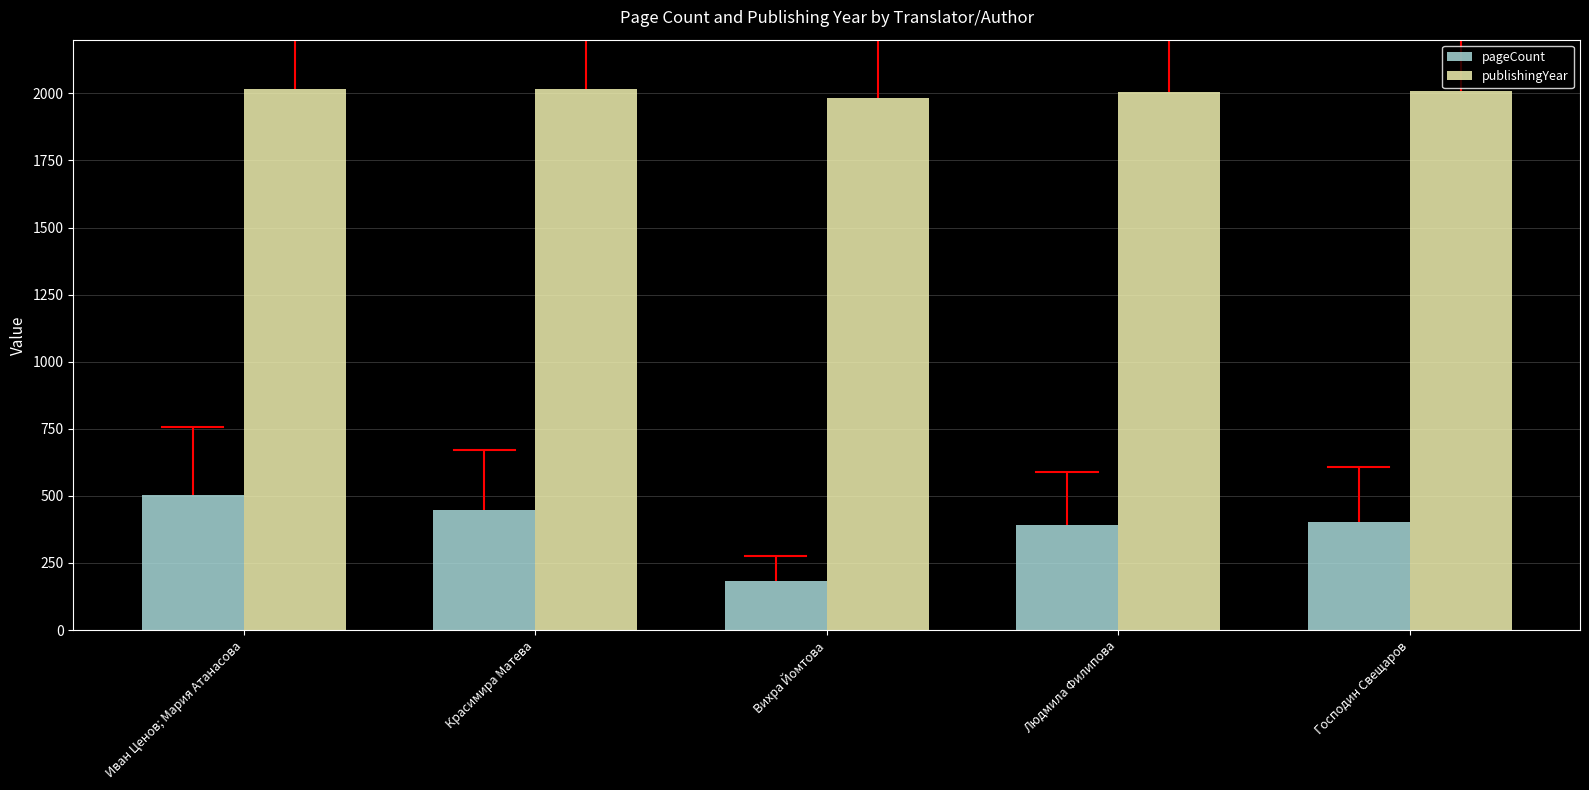

Which series has the largest range (max minus min)?

pageCount